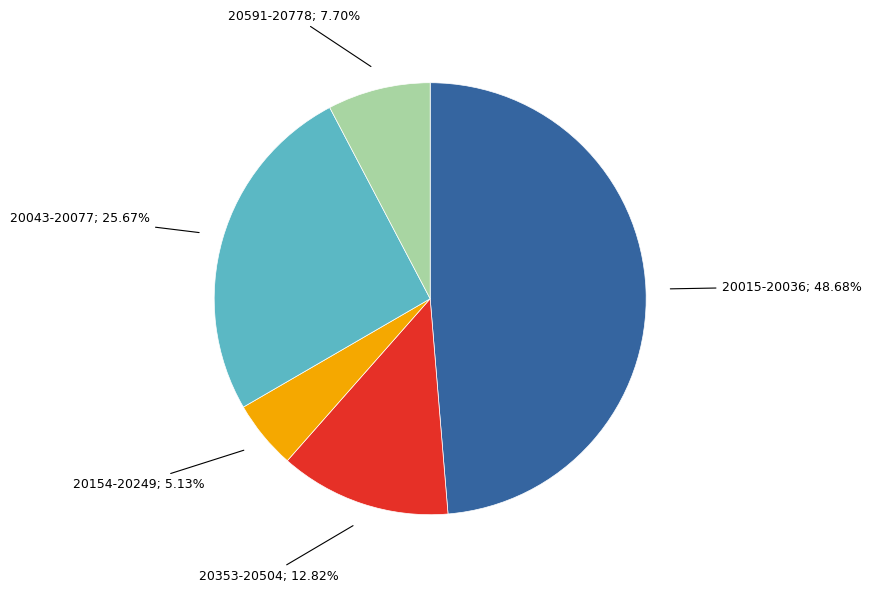

Is there a majority slice in this chart?

No